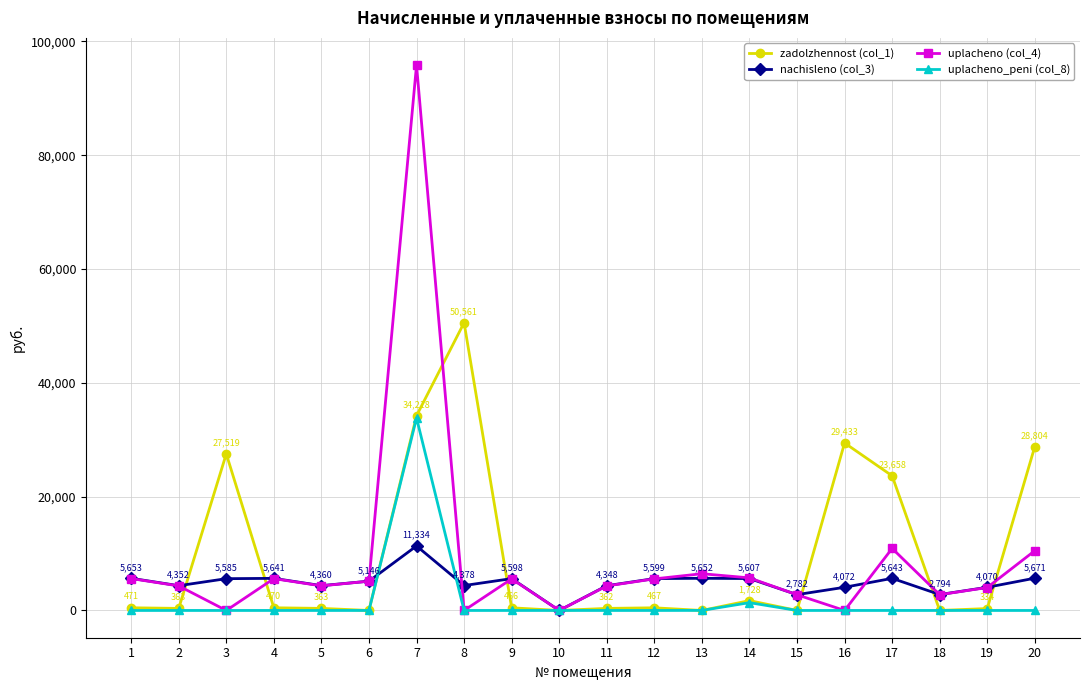

How many data points in zadolzhennost (col_1) are above 466?

11